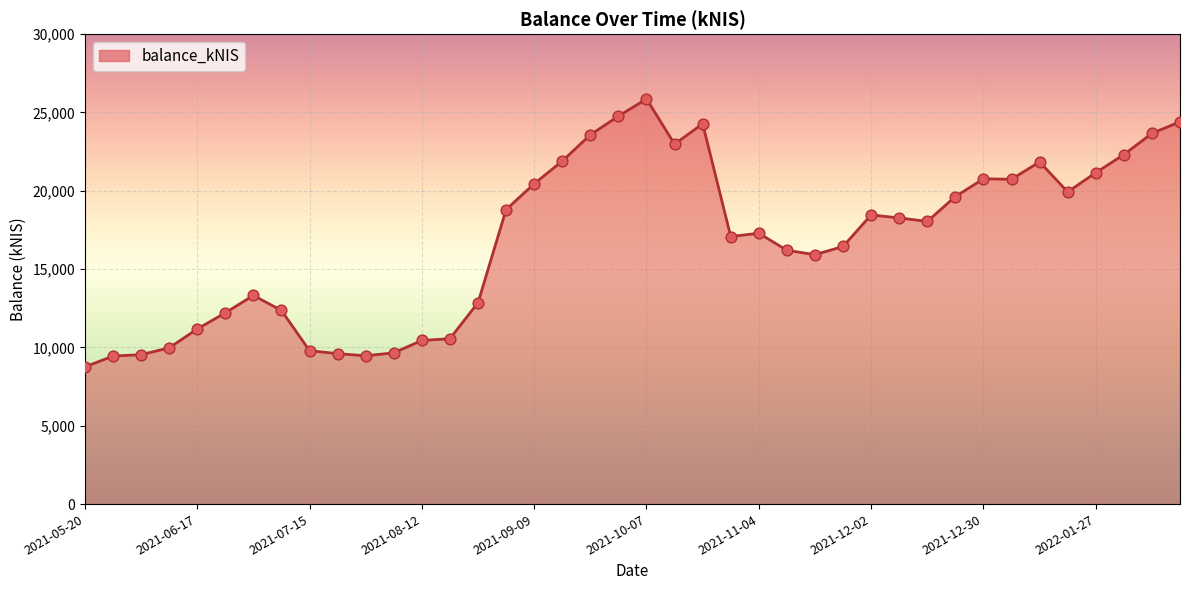

What is the greatest value displayed?

25865.0